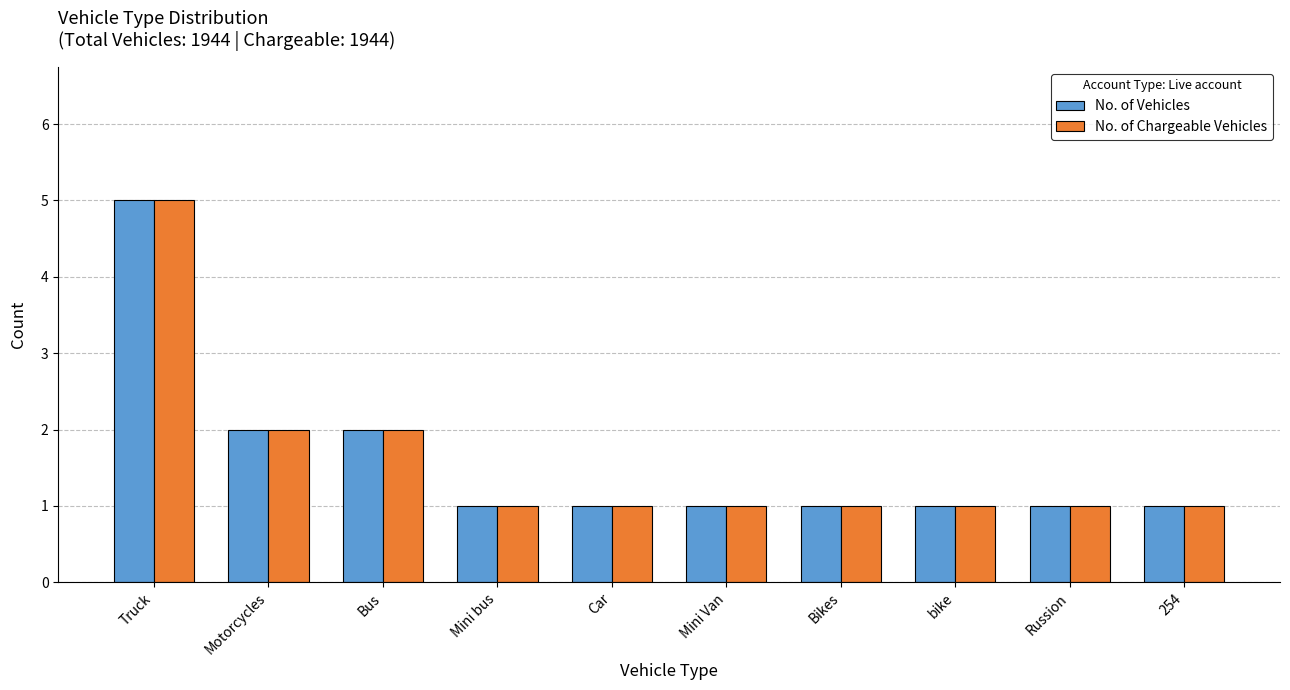

What is the difference between the No. of Chargeable Vehicles values at Truck and 254?

4